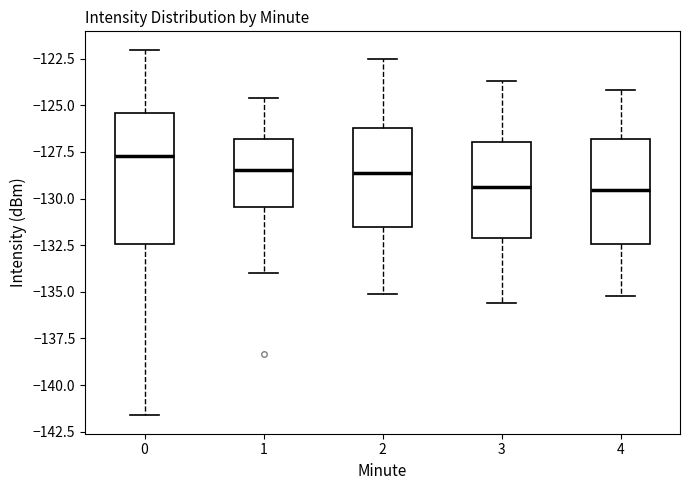

Which box's median line is the highest?

0